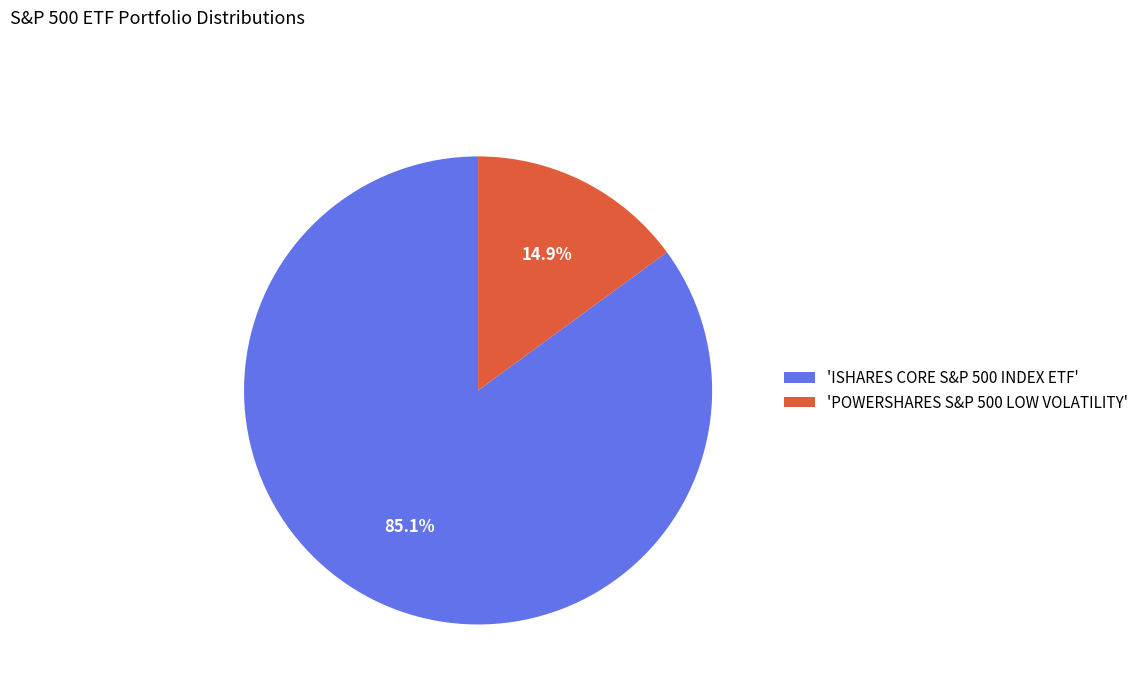

Which slice is the smallest?

'POWERSHARES S&P 500 LOW VOLATILITY'